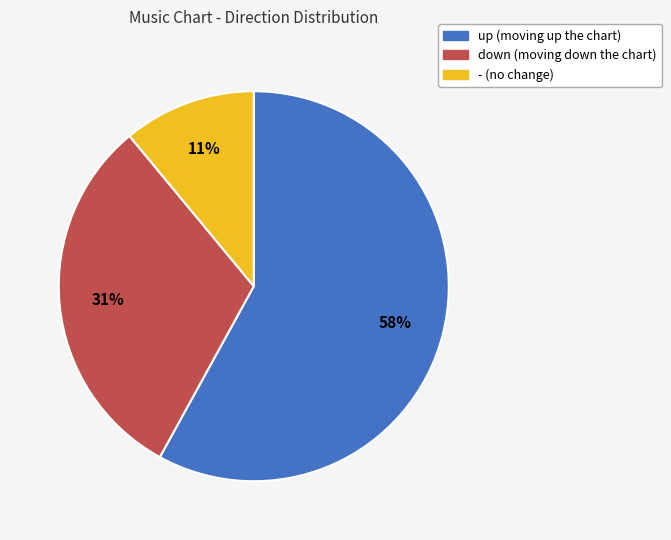

The up slice represents 48% of the pie. True or false?

False